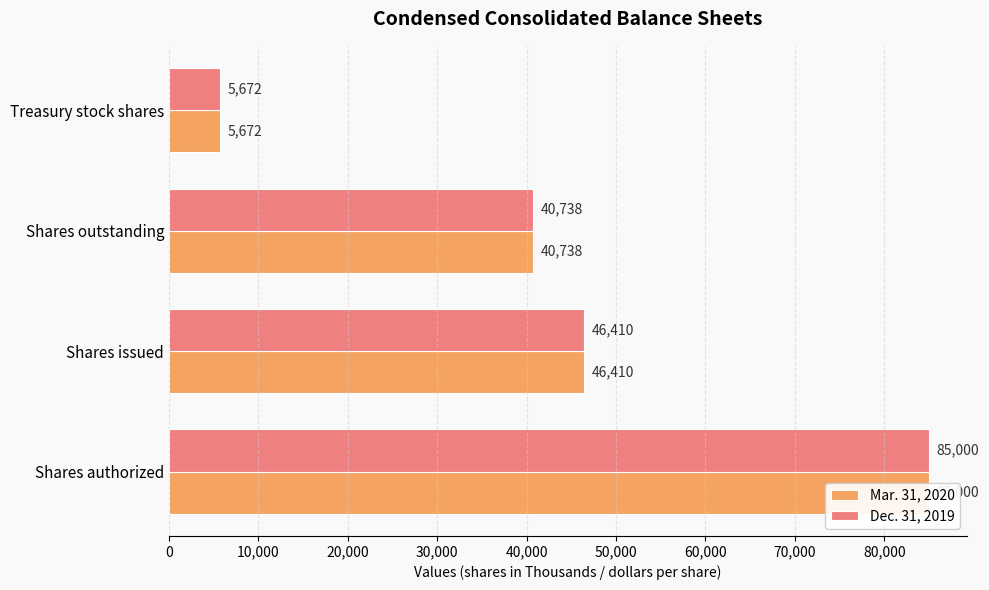

What is the sum of all Mar. 31, 2020 values?

177820